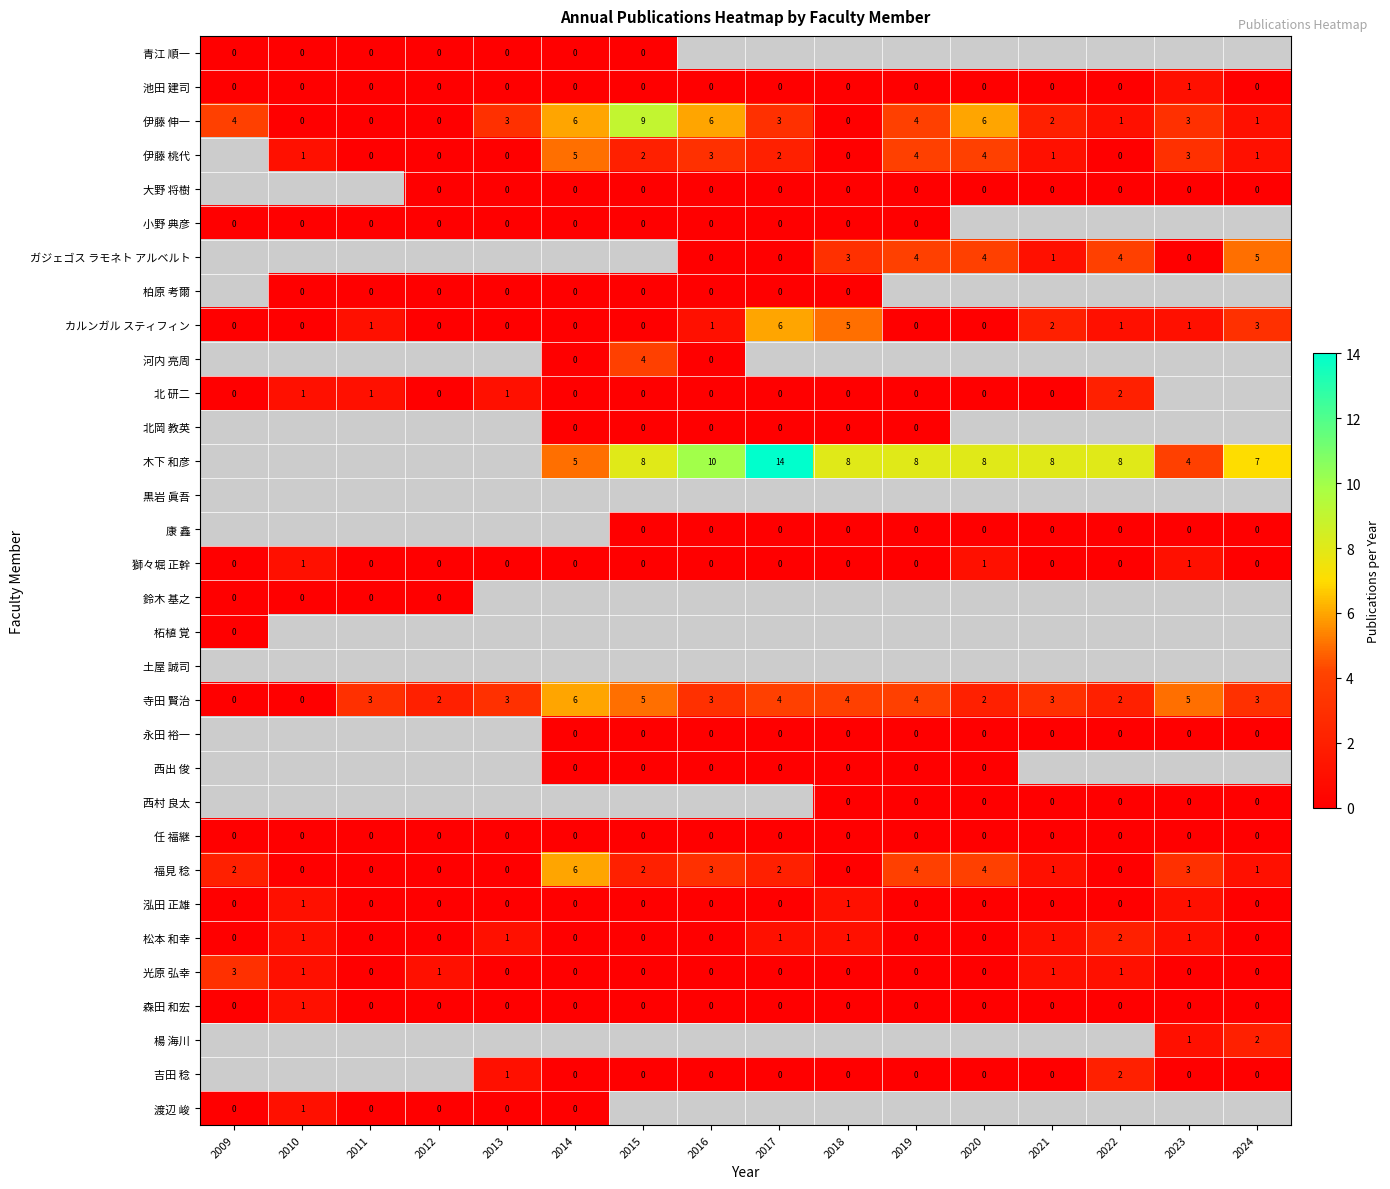

The value of 北 研二 at 2011 is 0. True or false?

False